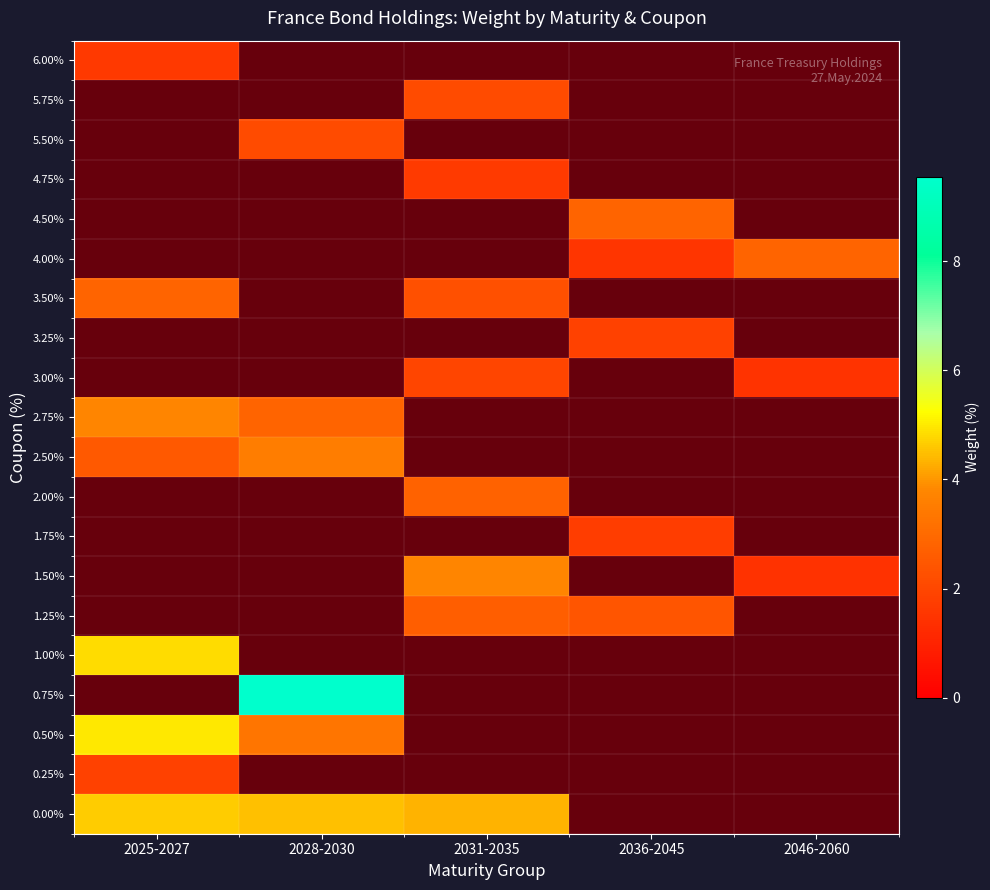

Which category has the highest value in the 1.00% series?

2025-2027